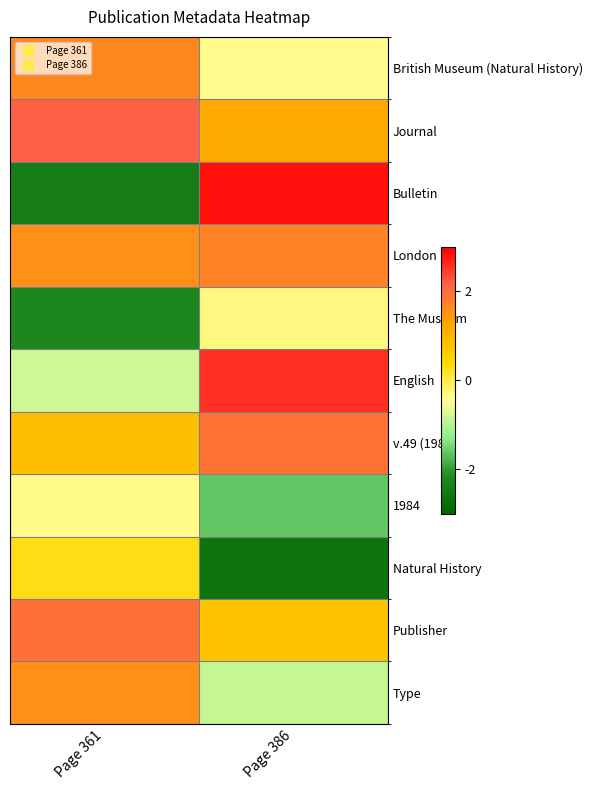

Reading left to right, list all the values displayed in this chart.

British Museum (Natural History): Page 361=1.6	Page 386=-0.4
Journal: Page 361=2.2	Page 386=1.2
Bulletin: Page 361=-2.4	Page 386=2.9
London: Page 361=1.6	Page 386=1.7
The Museum: Page 361=-2.2	Page 386=-0.3
English: Page 361=-0.8	Page 386=2.6
v.49 (1984): Page 361=0.9	Page 386=1.9
1984: Page 361=-0.3	Page 386=-1.6
Natural History: Page 361=0.3	Page 386=-2.6
Publisher: Page 361=2.0	Page 386=0.8
Type: Page 361=1.5	Page 386=-0.9